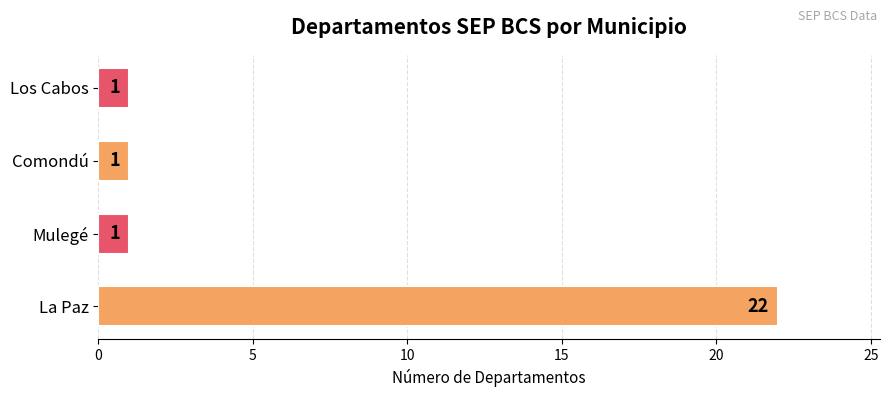

Does the chart contain any negative values?

No